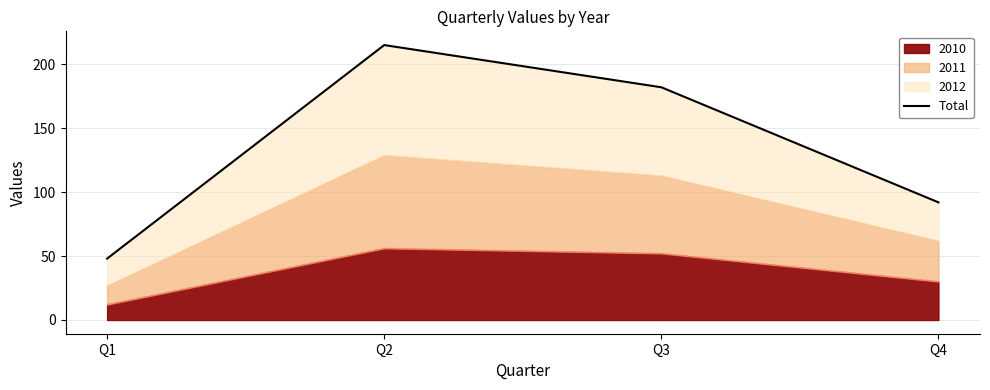

What is the change in value from Q1 to Q3?

+134